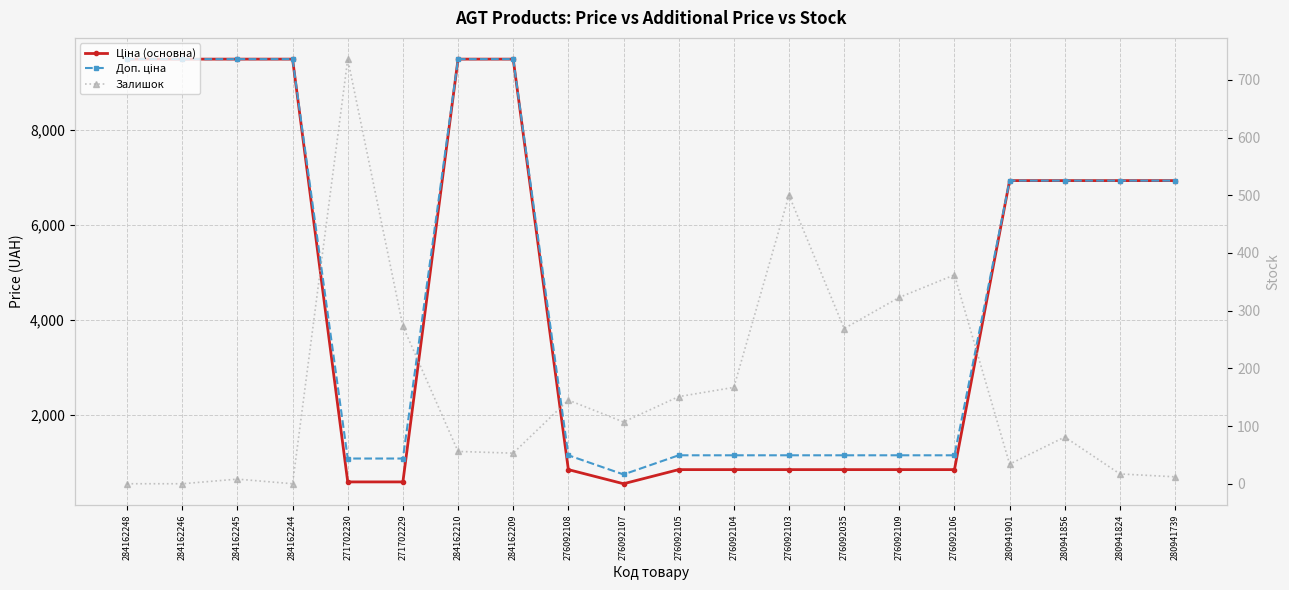

What is the highest value of the Доп. ціна series?

9480.1